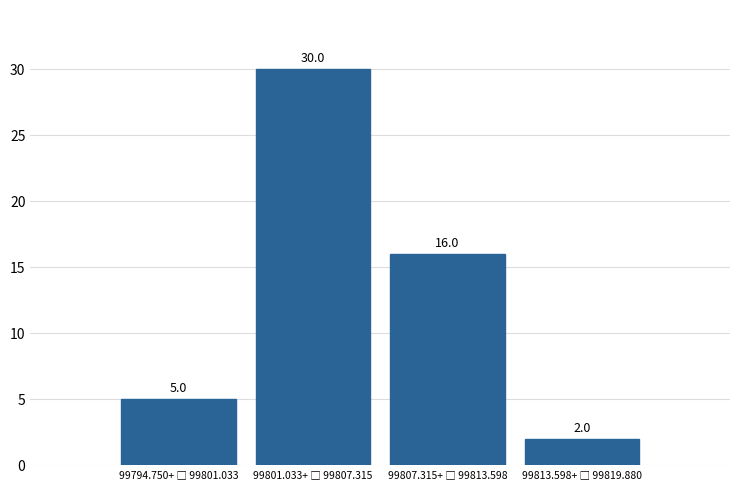

Reading right to left, what are all the values shown in this chart?

2	16	30	5